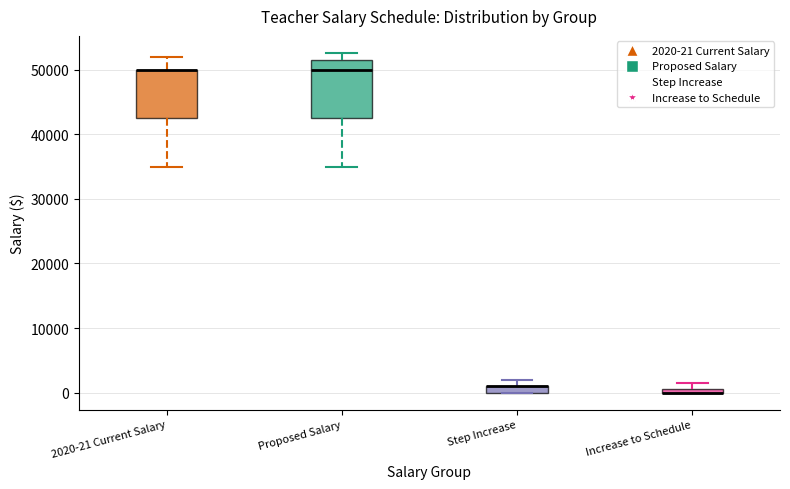

Comparing the boxes themselves (not the whiskers), which one is the tallest?

Proposed Salary